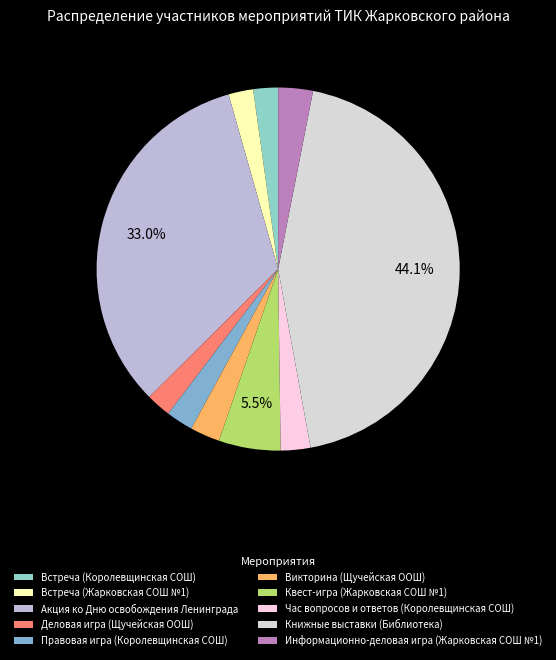

True or false: Встреча (Жарковская СОШ №1) accounts for 7% of the total.

False